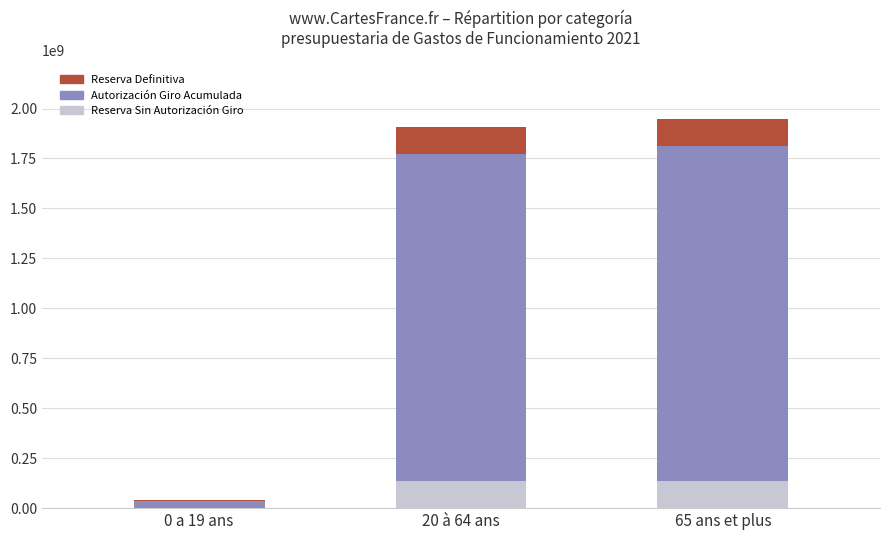

Which series changed the most between 0 a 19 ans and 20 à 64 ans?

Reserva Definitiva